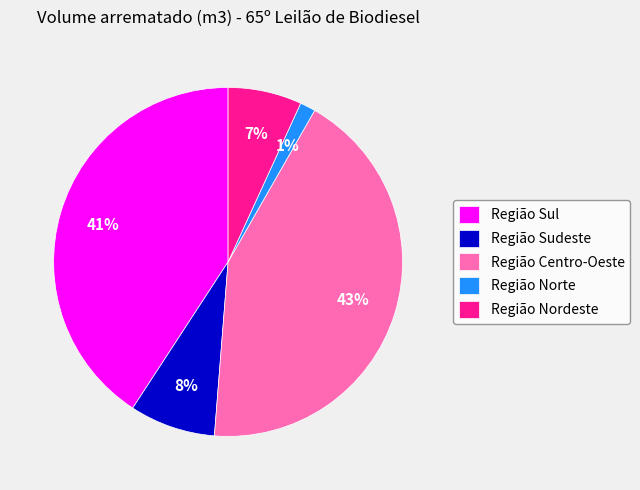

Is there a majority slice in this chart?

No